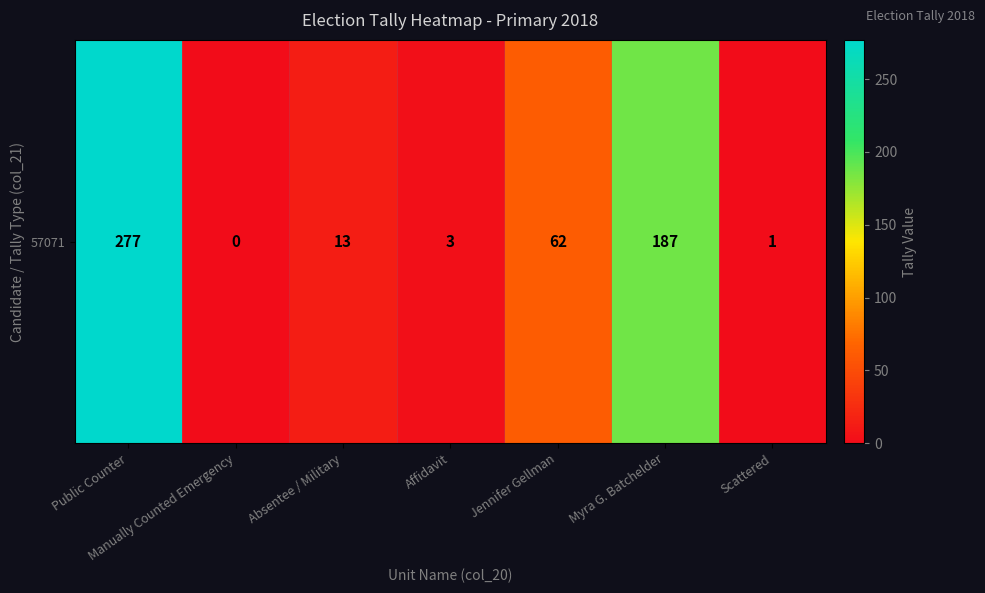

What is the ratio of the value at Jennifer Gellman to the value at Absentee / Military?

4.8